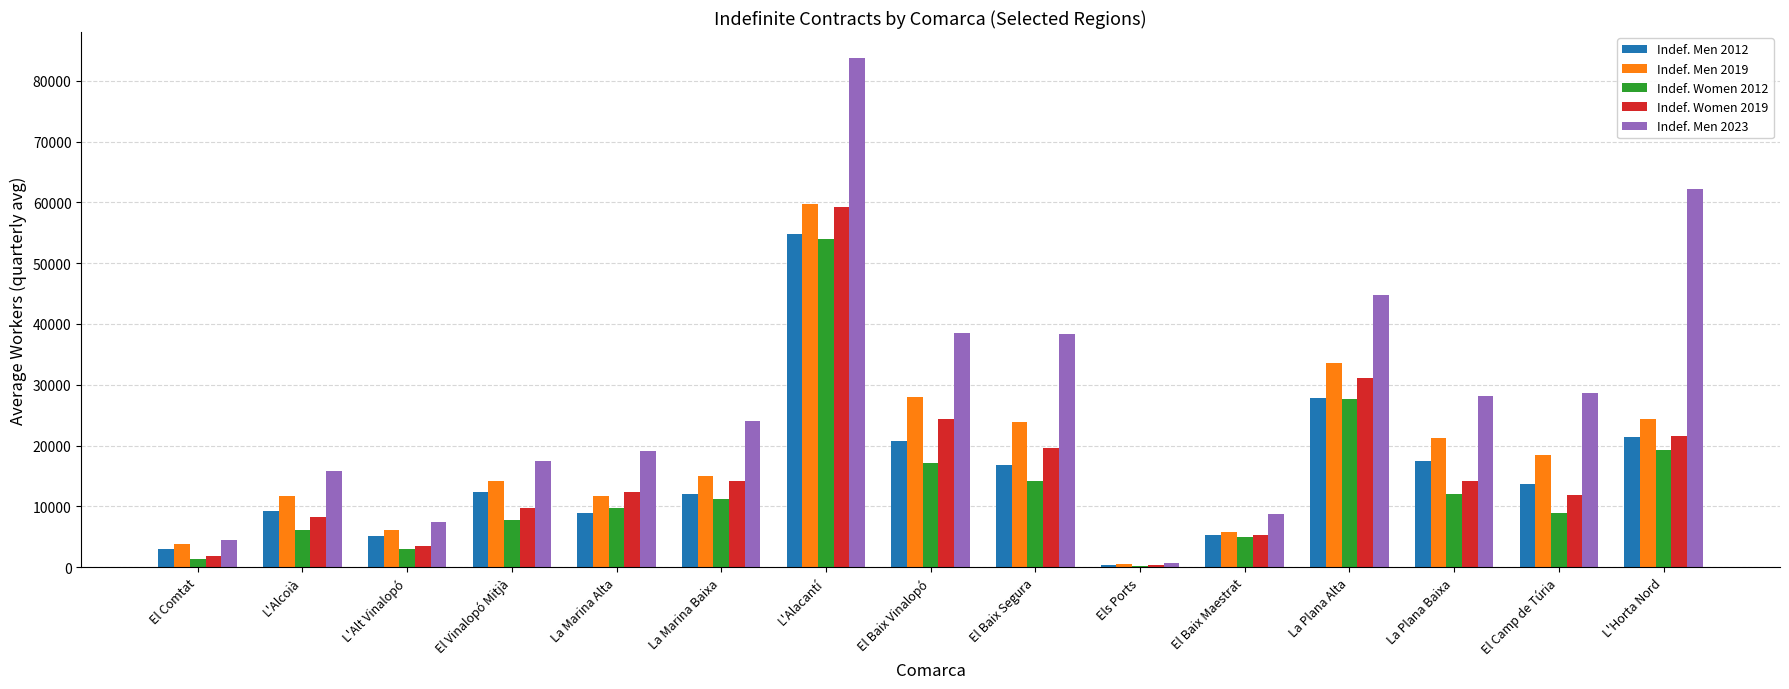

Which series changed the most between L'Alacantí and La Plana Alta?

Indef. Men 2023